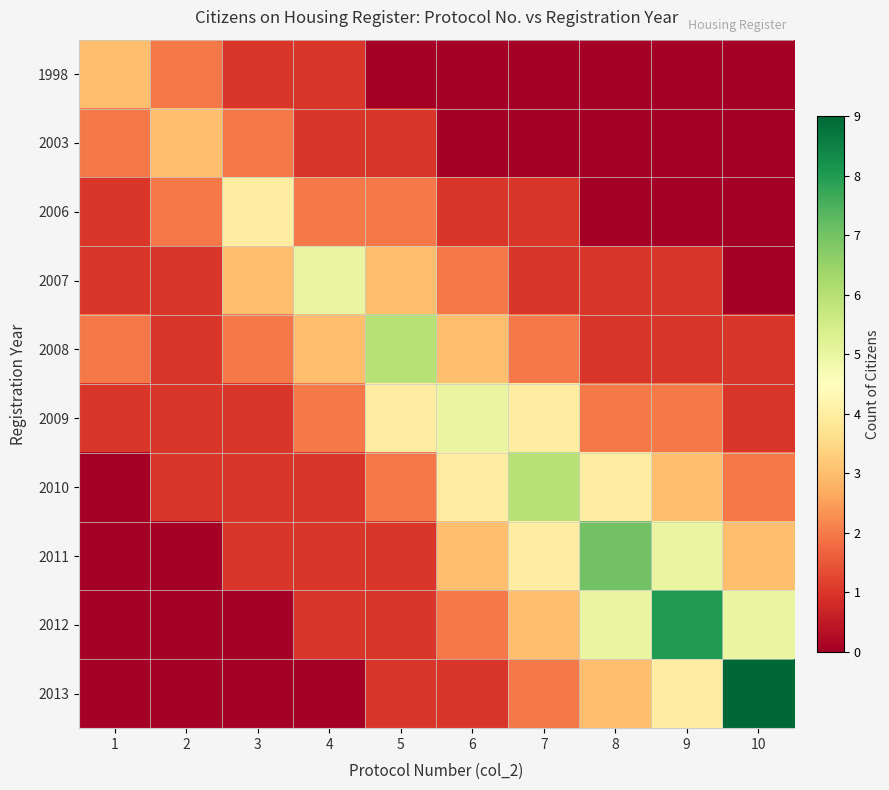

Is it true that 1998 equals 1 at 3?

True